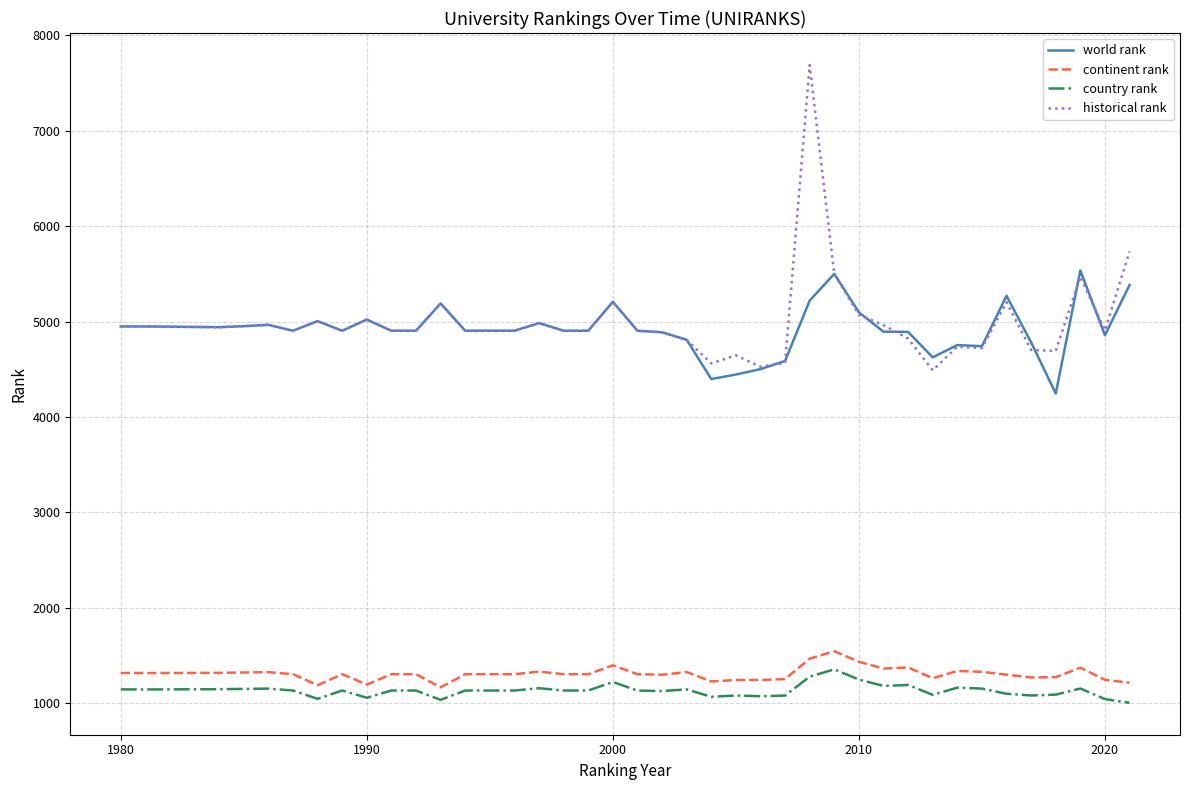

What is the minimum value for continent rank?

1167.0